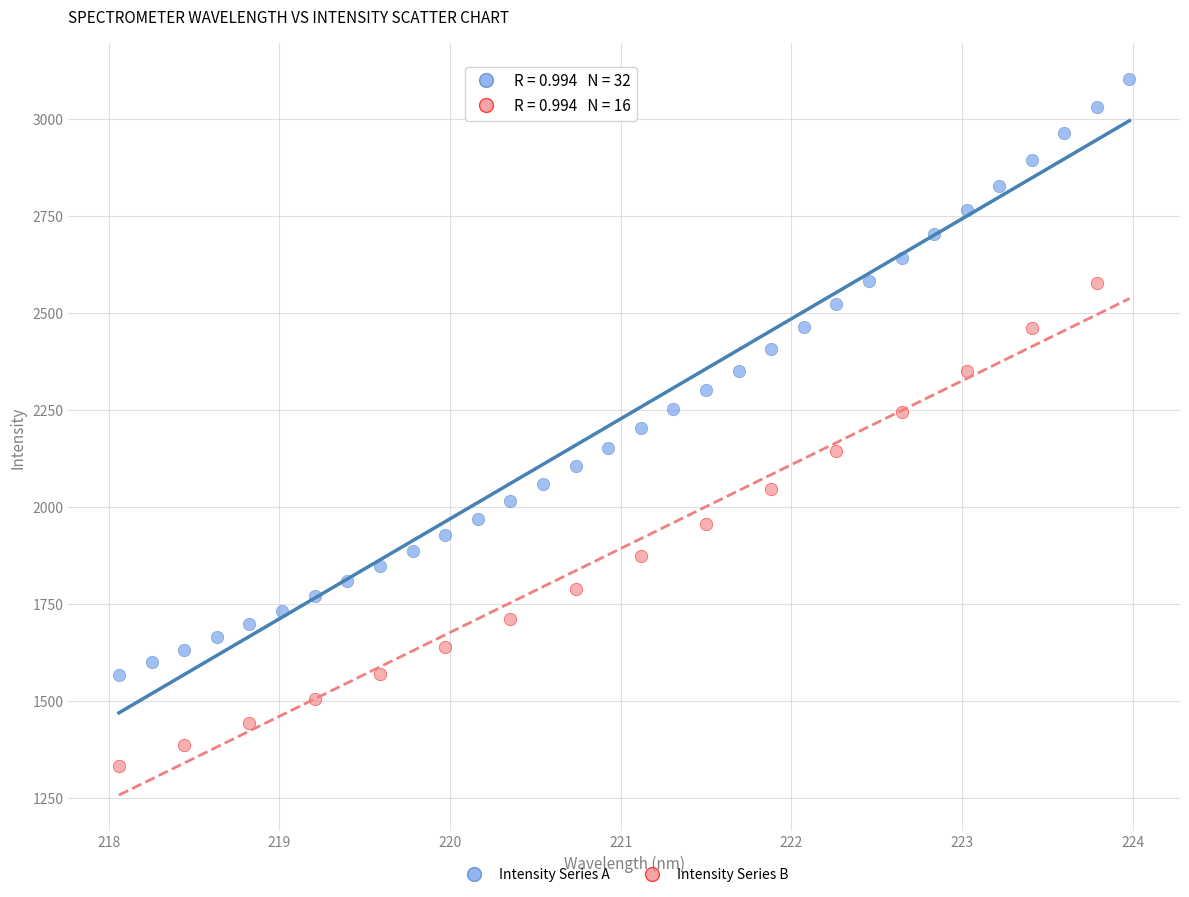

Which series has the widest spread of Y values?

Intensity Series A